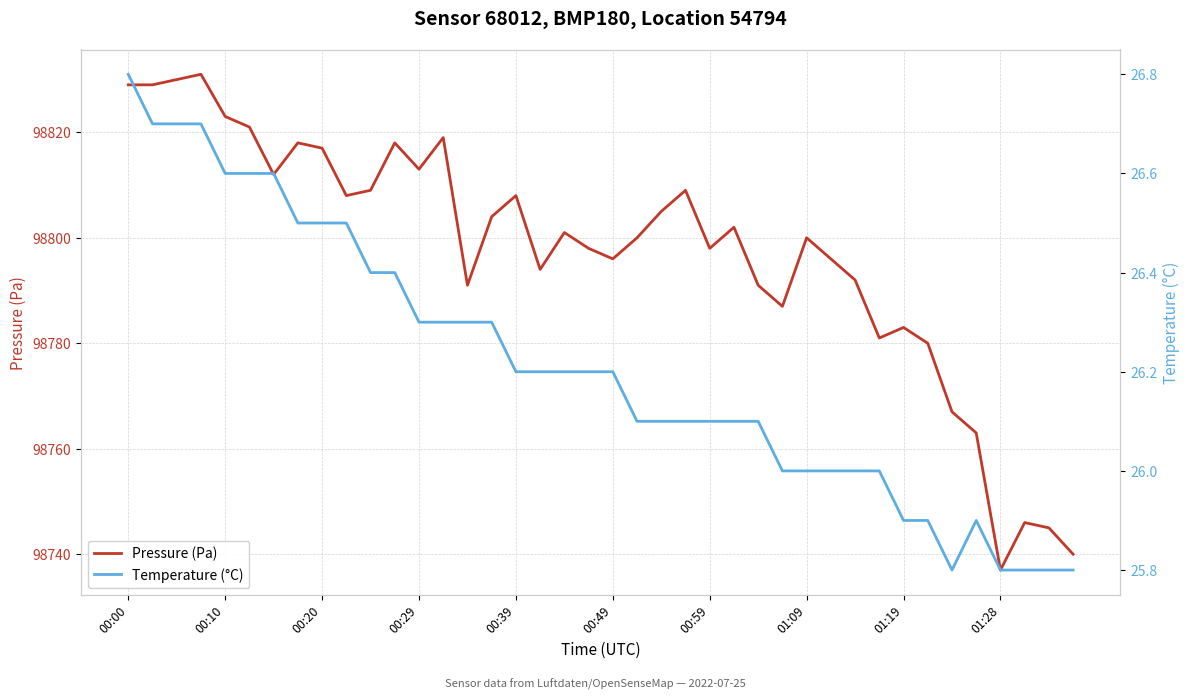

Does the chart display data point markers on the line(s)?

No